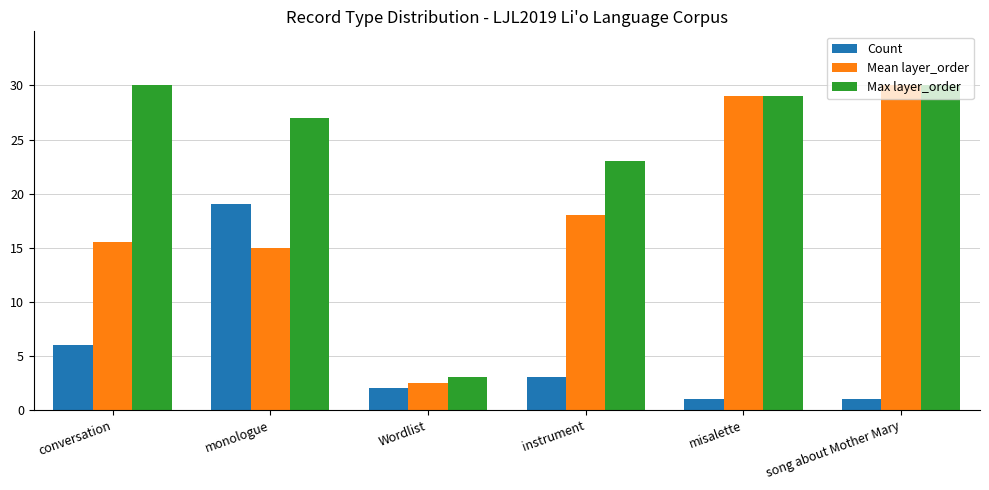

How many categories are shown in the chart?

6